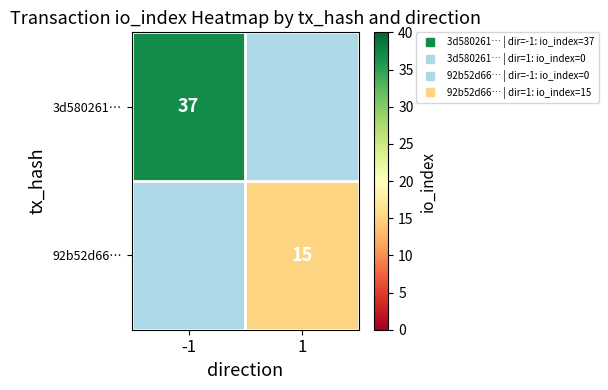

What value does the 92b52d66… series have at 1?

15.0